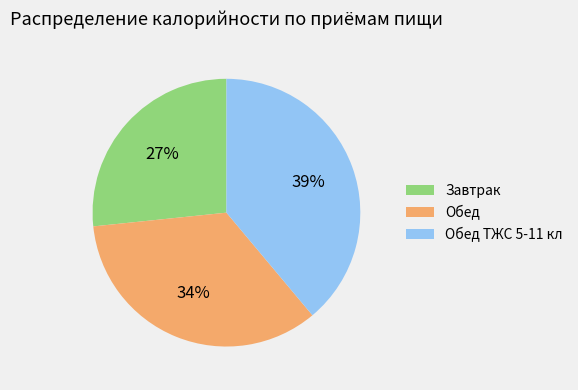

To the nearest percent, what is the difference between the largest and smallest slice percentages?

12%